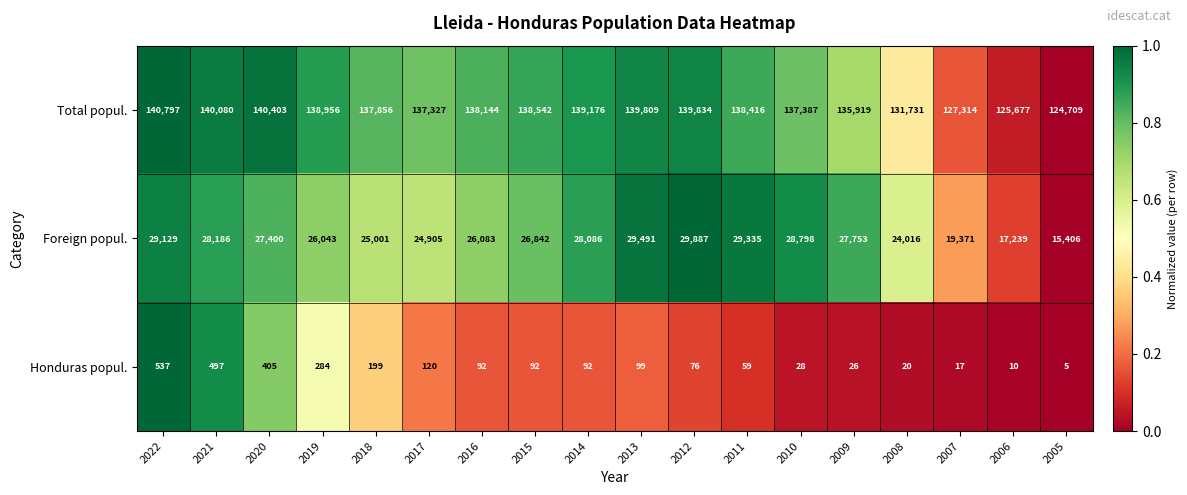

The Foreign popul. series shows 19371 at 2007. True or false?

True